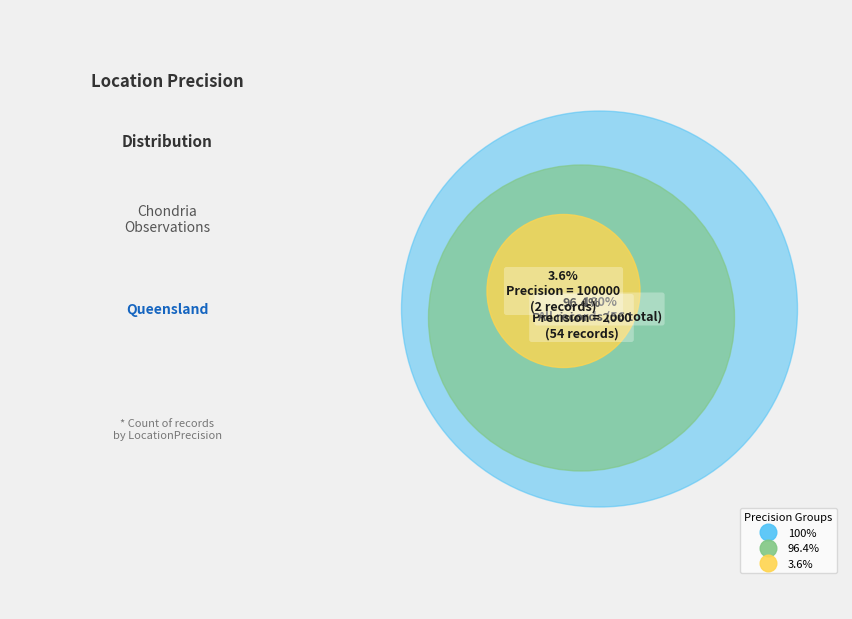

What percentage is the 100000 slice, to the nearest percent?

4%